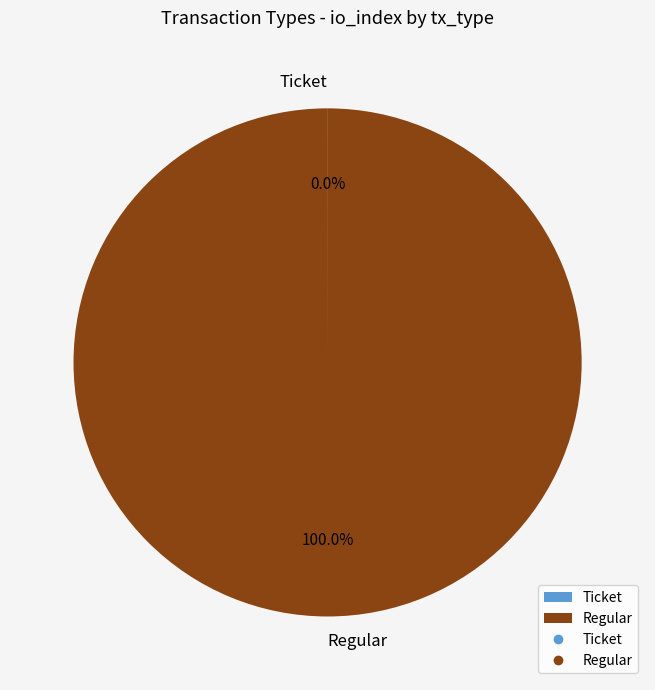

Which slice is the largest?

Regular